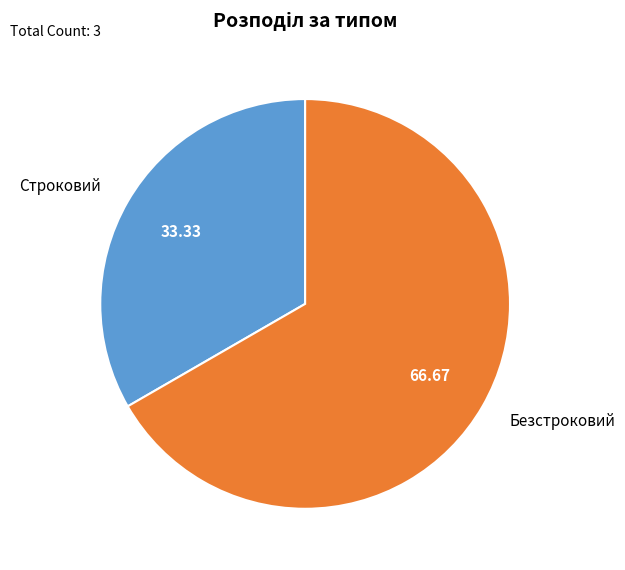

Which category has the smallest portion of the pie?

Строковий